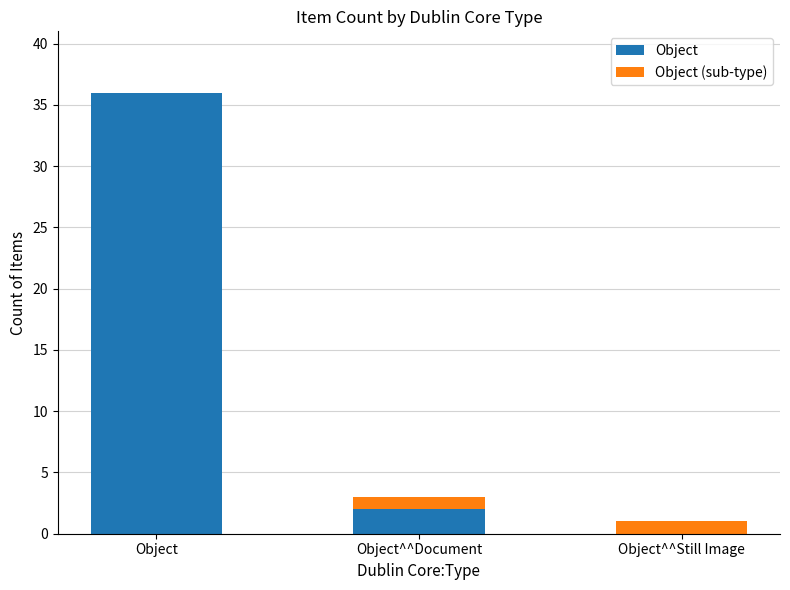

How many data points does each series have?

3